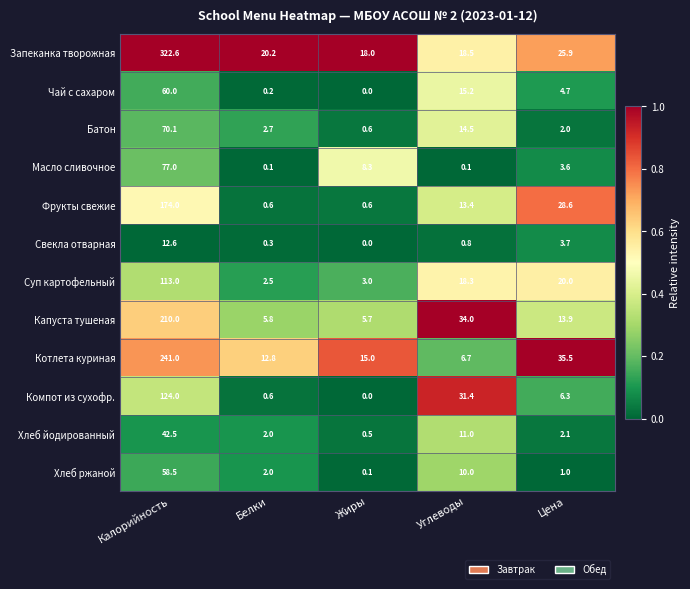

Is it true that Запеканка творожная equals 580.3 at Калорийность?

False